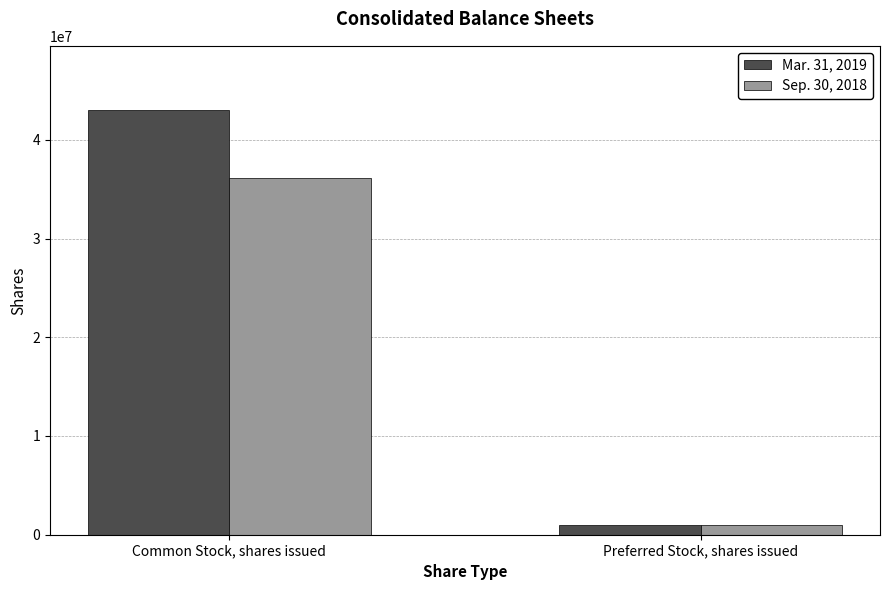

What is the label of the 2nd bar from the right?

Common Stock, shares issued